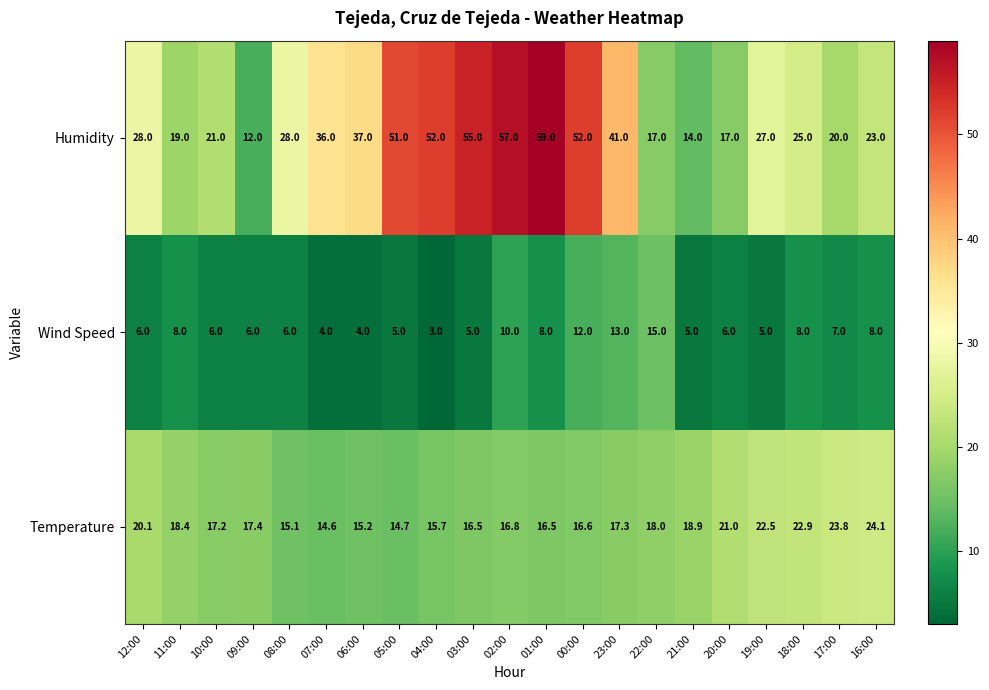

At 10:00, list the series in order from smallest to largest.

Wind Speed, Temperature, Humidity